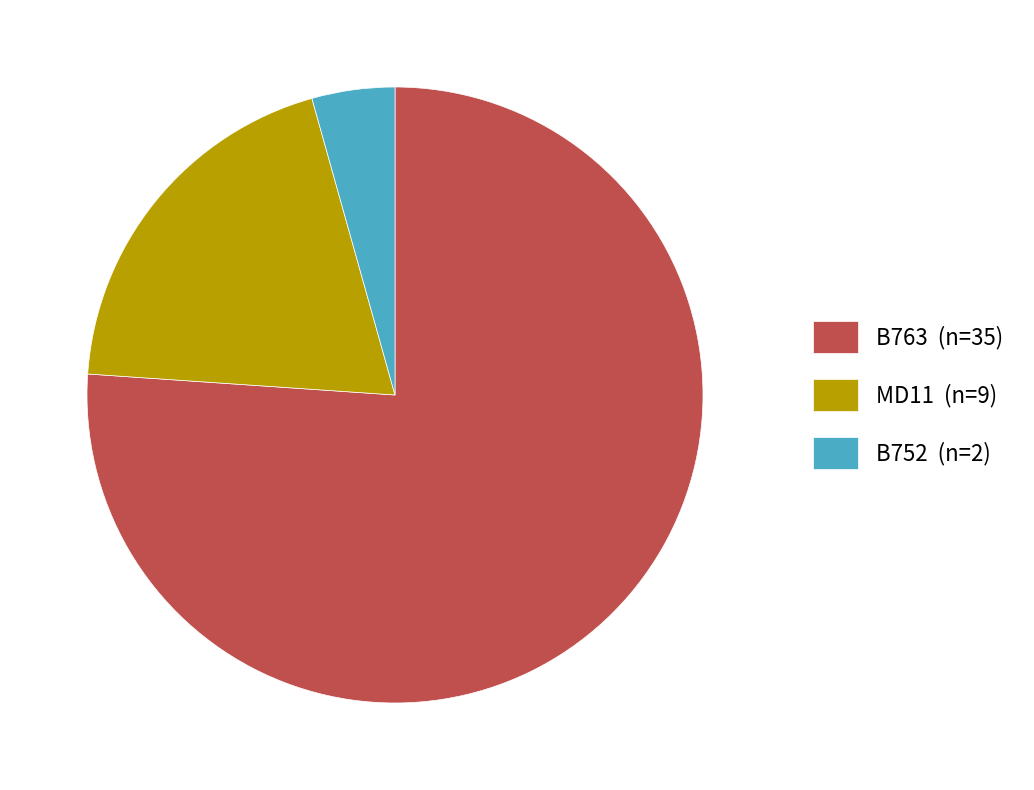

Approximately how many times larger is the value at MD11 (n=9) compared to B752 (n=2)?

4.5